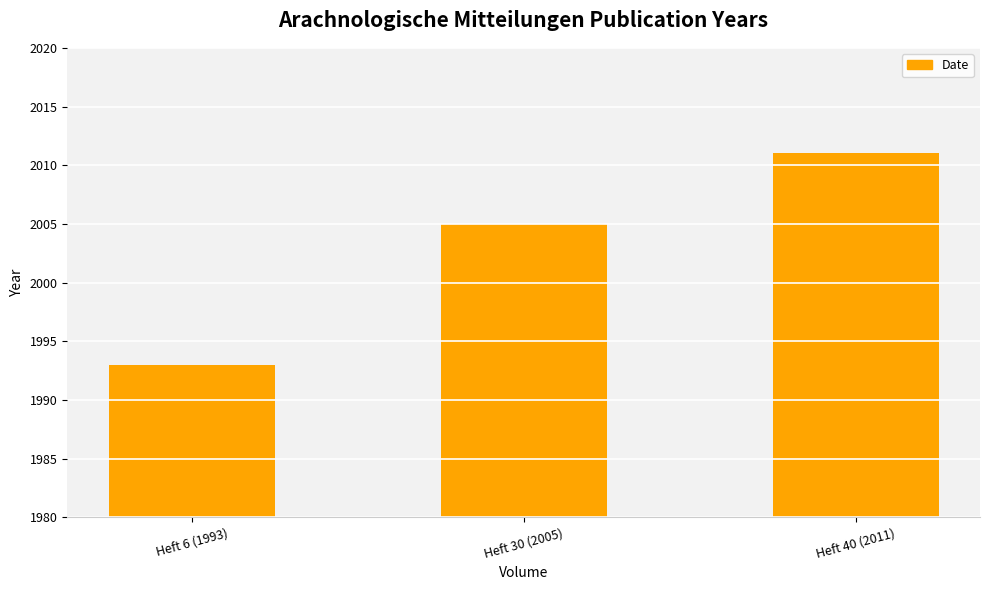

Approximately how many times larger is the value at Heft 6 (1993) compared to Heft 40 (2011)?

1.0